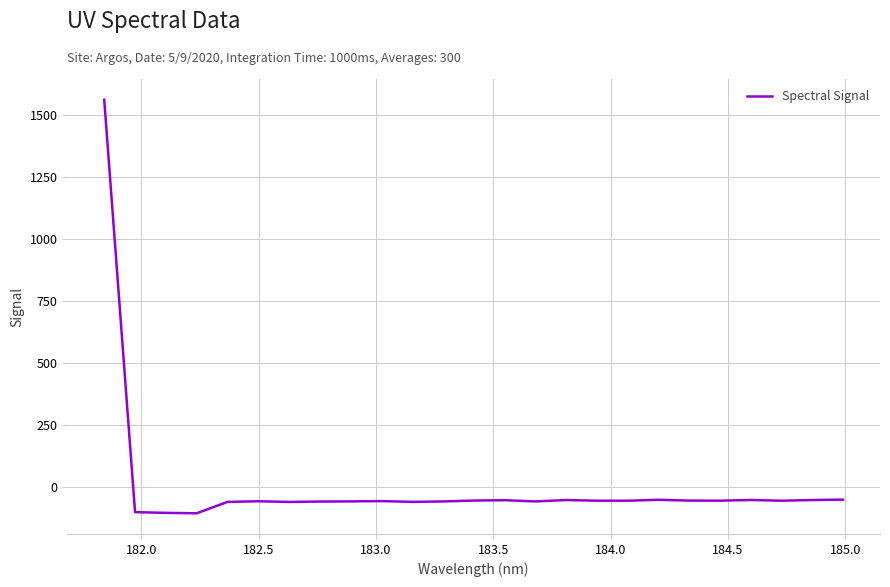

What is the smallest value displayed?

-105.0